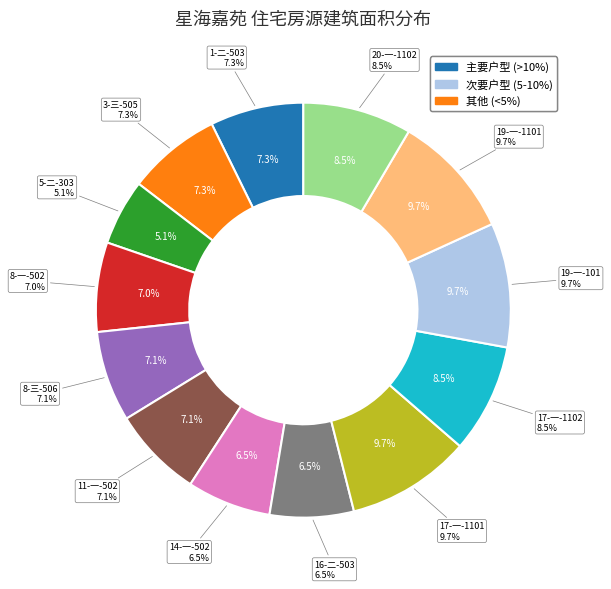

How much of the chart is everything except 11-一-502?

92.9%